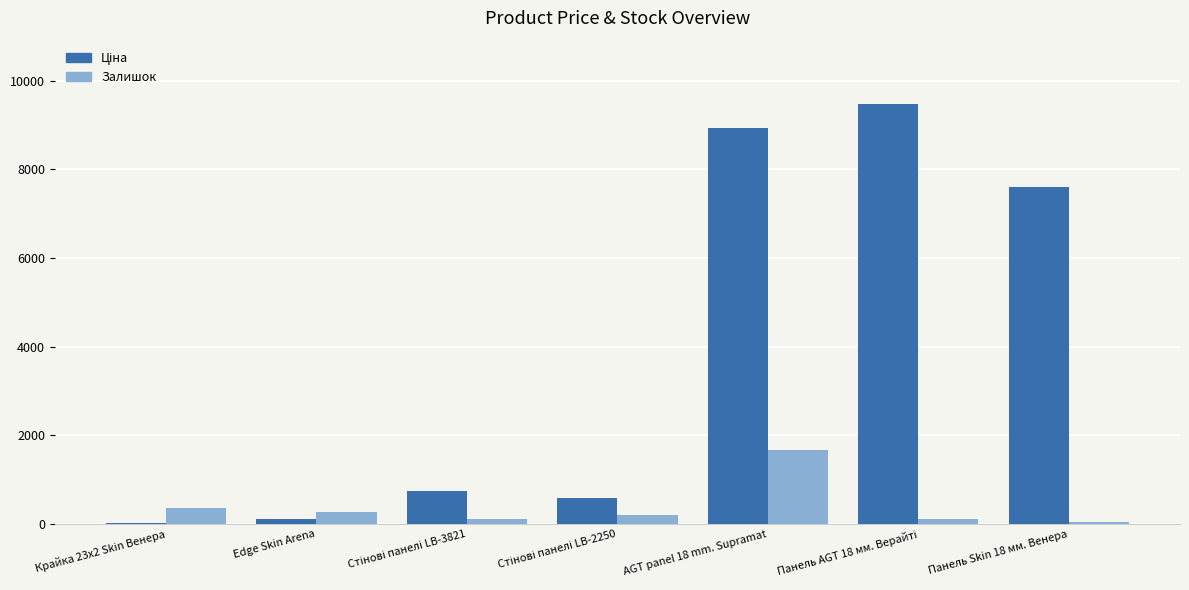

Is it true that Залишок equals 275.0 at Edge Skin Arena?

True